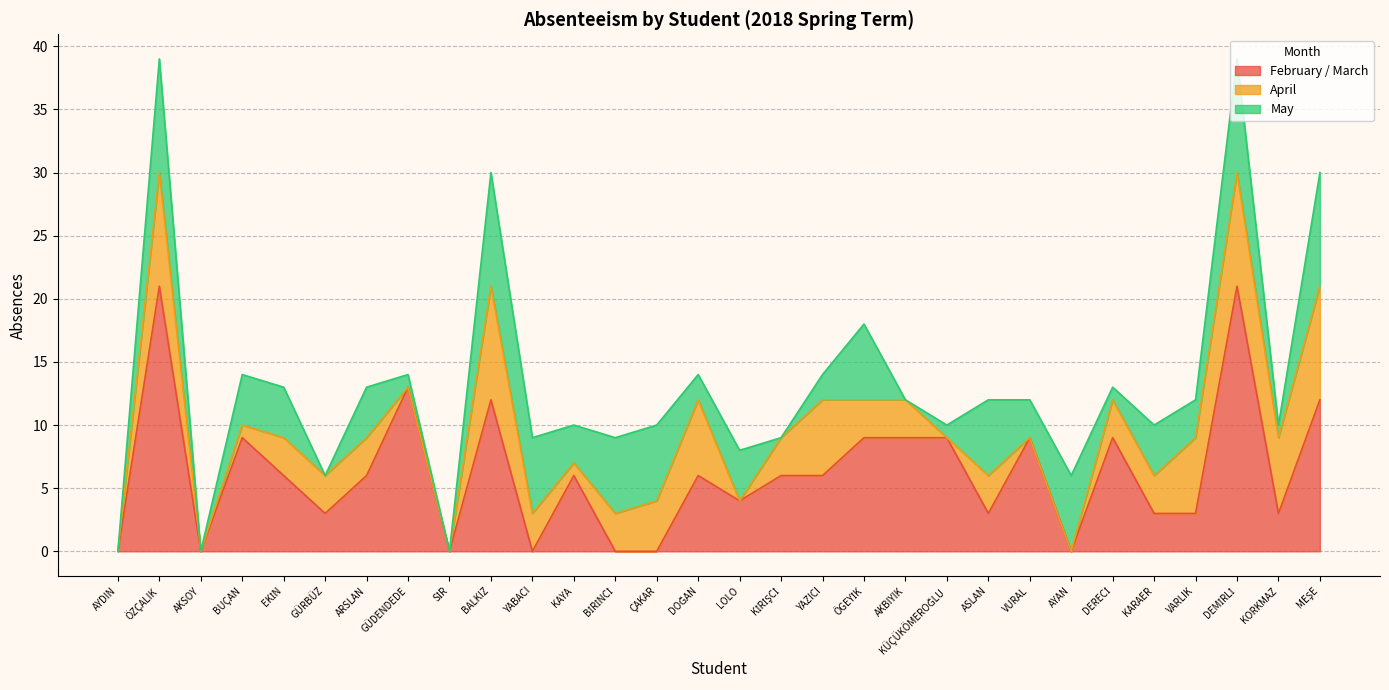

True or false: February / March and April cross at least once.

True